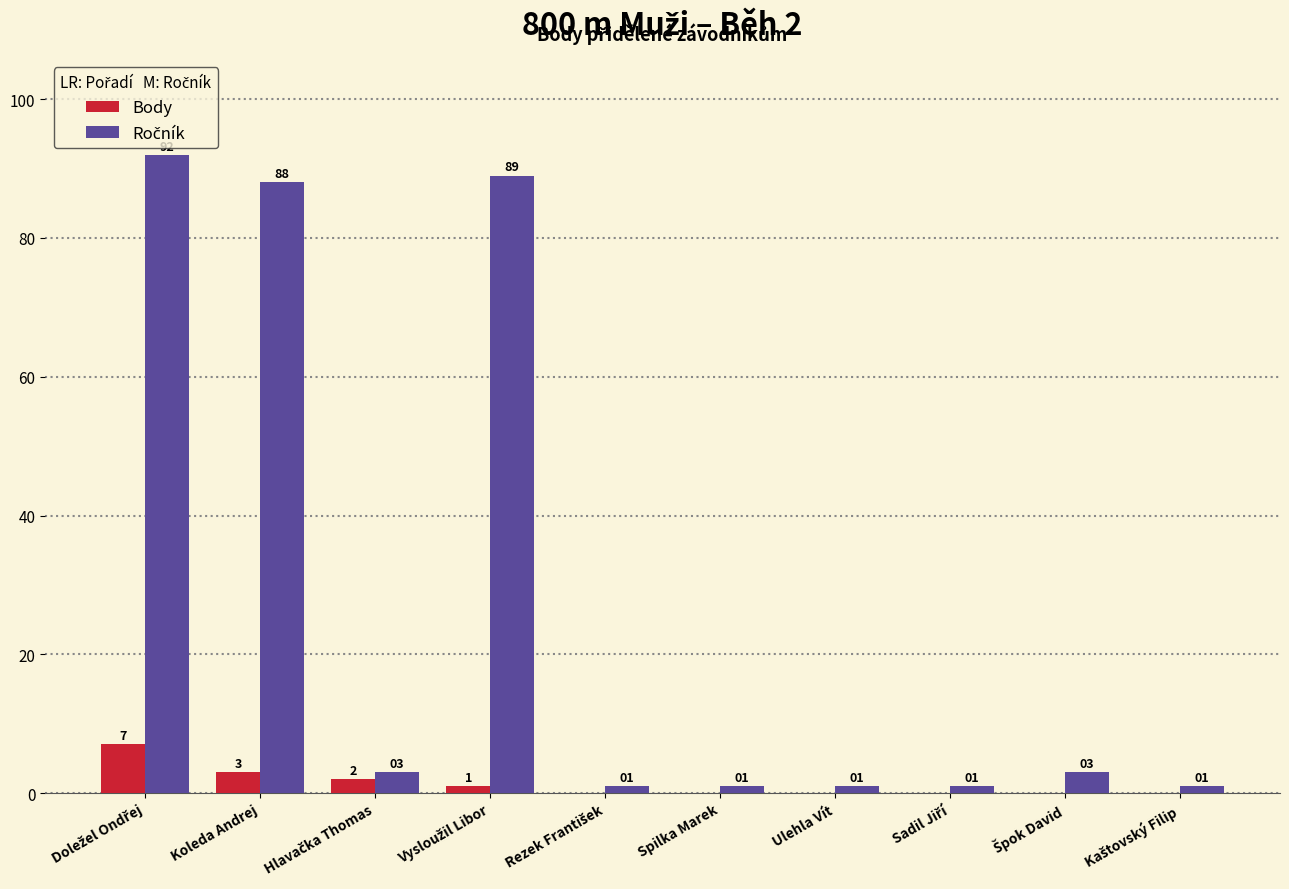

How many Body values are between 0 and 2?

8